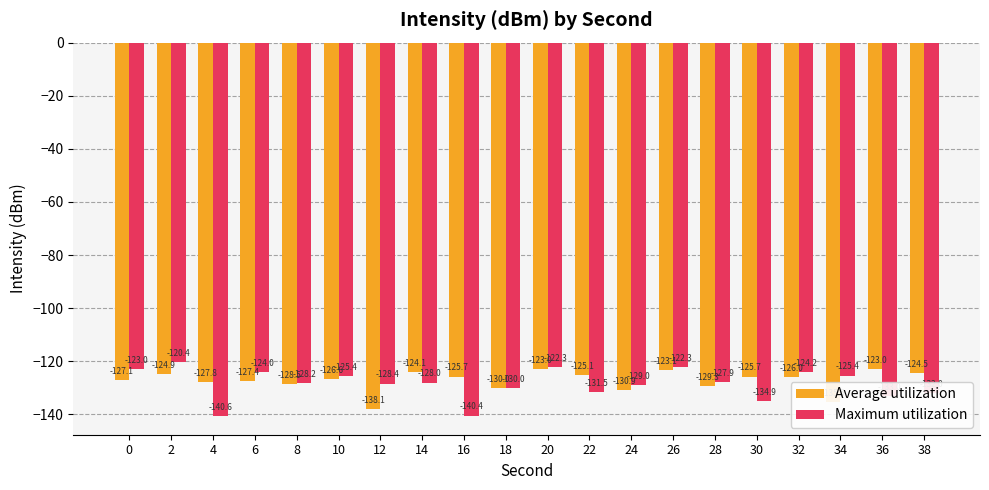

How many data points in Average utilization are less than -126?

11